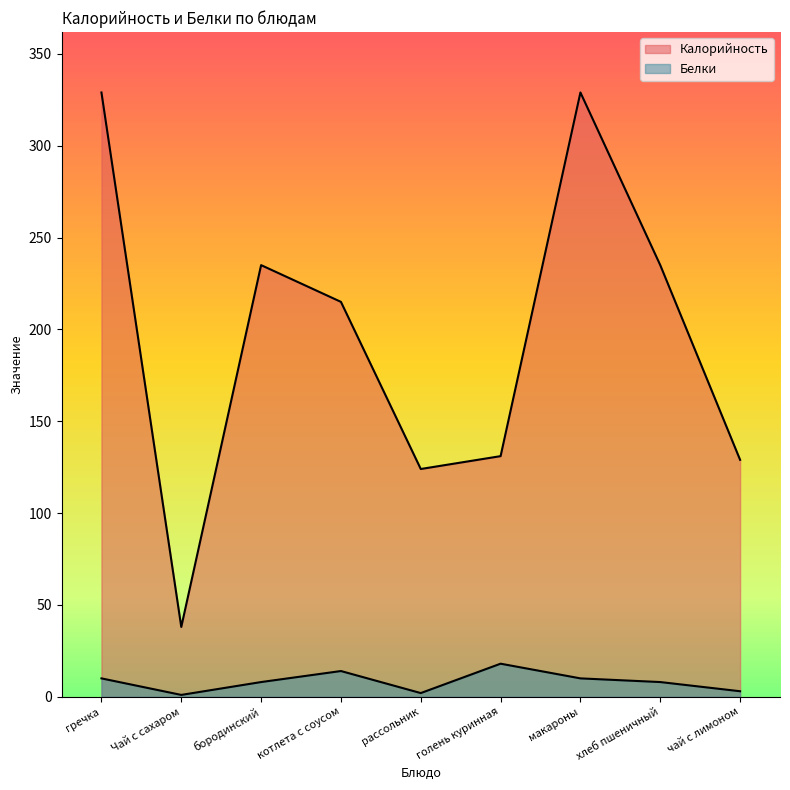

Reading left to right, what are all the values shown in this chart?

Калорийность: гречка=329	Чай с сахаром=38	бородинский=235	котлета с соусом=215	рассольник=124	голень куринная=131	макароны=329	хлеб пшеничный=235	чай с лимоном=129
Белки: гречка=10	Чай с сахаром=1	бородинский=8	котлета с соусом=14	рассольник=2	голень куринная=18	макароны=10	хлеб пшеничный=8	чай с лимоном=3